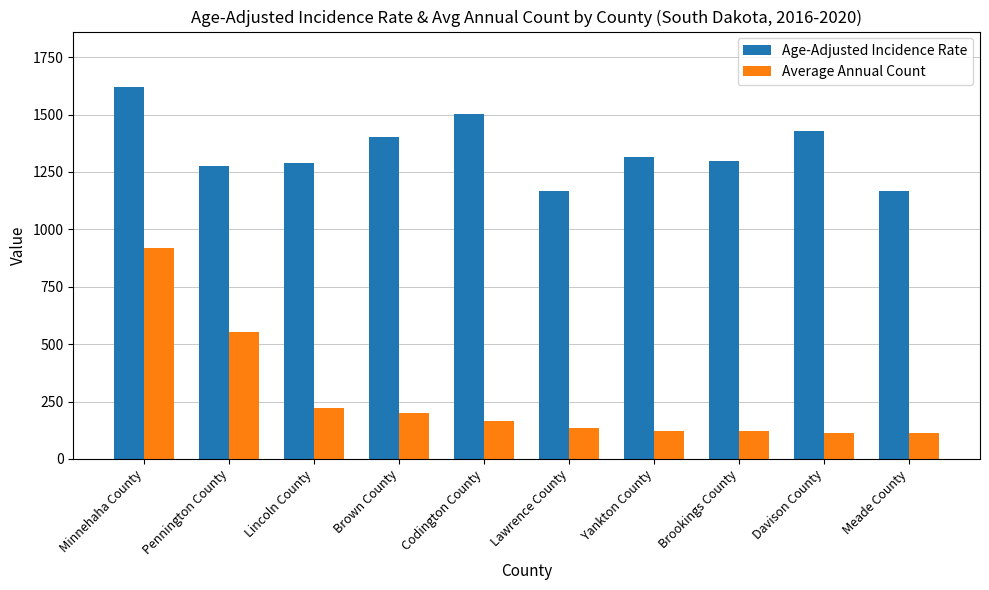

The value of Average Annual Count at Davison County is 202.5. True or false?

False